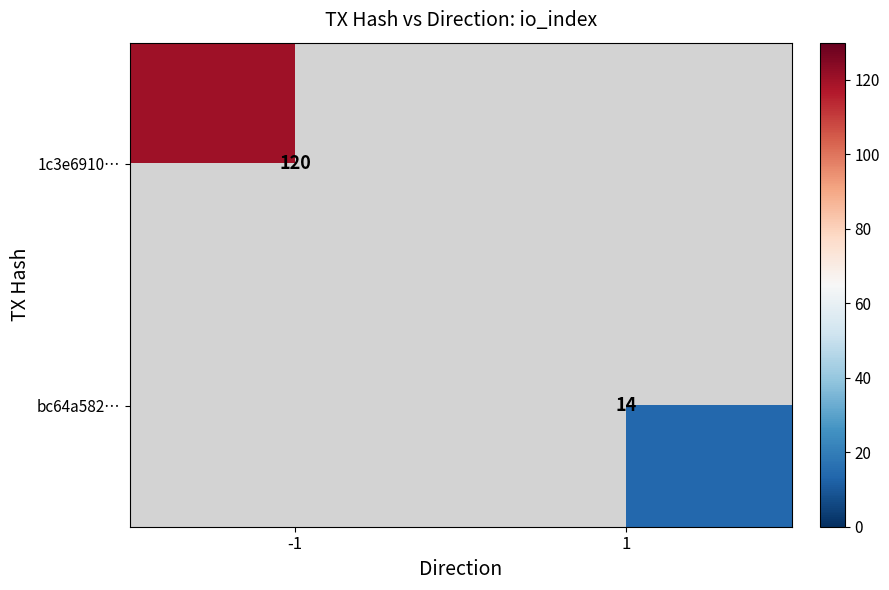

True or false: bc64a582… has a value of 20 at 1.

False